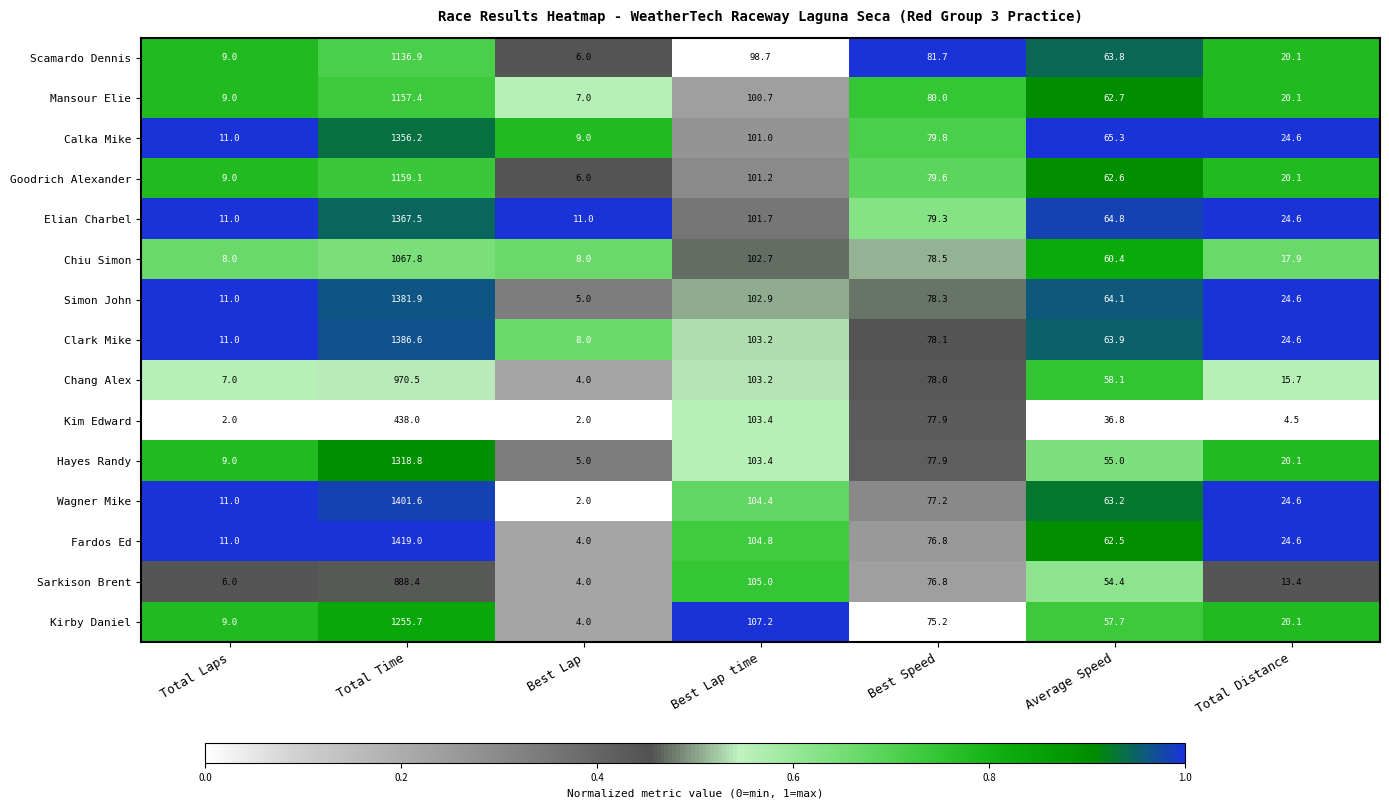

What is the difference between the maximum and minimum values in the Scamardo Dennis series?

1130.9